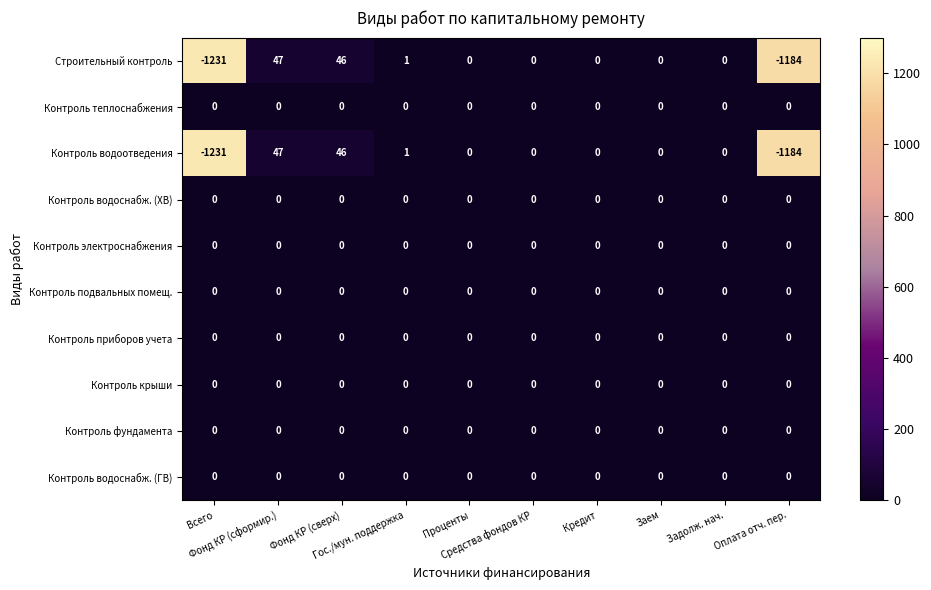

What is the maximum value shown in the chart?

47